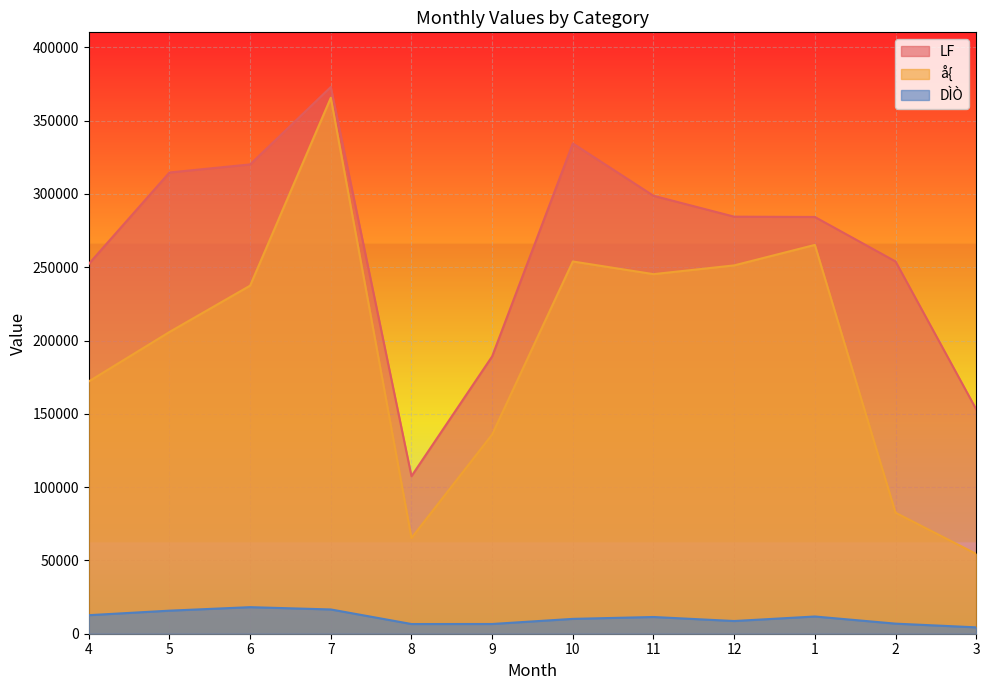

What is the difference between the maximum and minimum values in the DÌÒ series?

13767